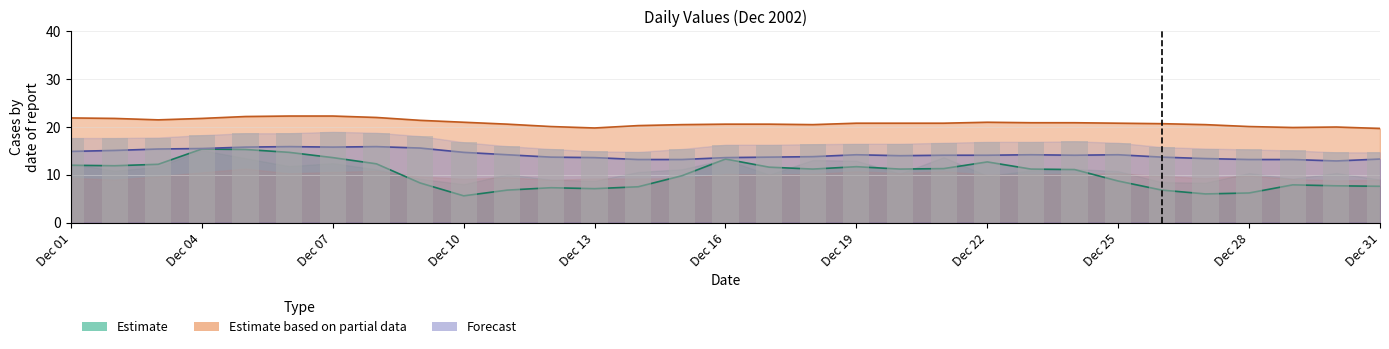

What is the difference between the maximum and minimum values in the Estimate (line) series?

9.8